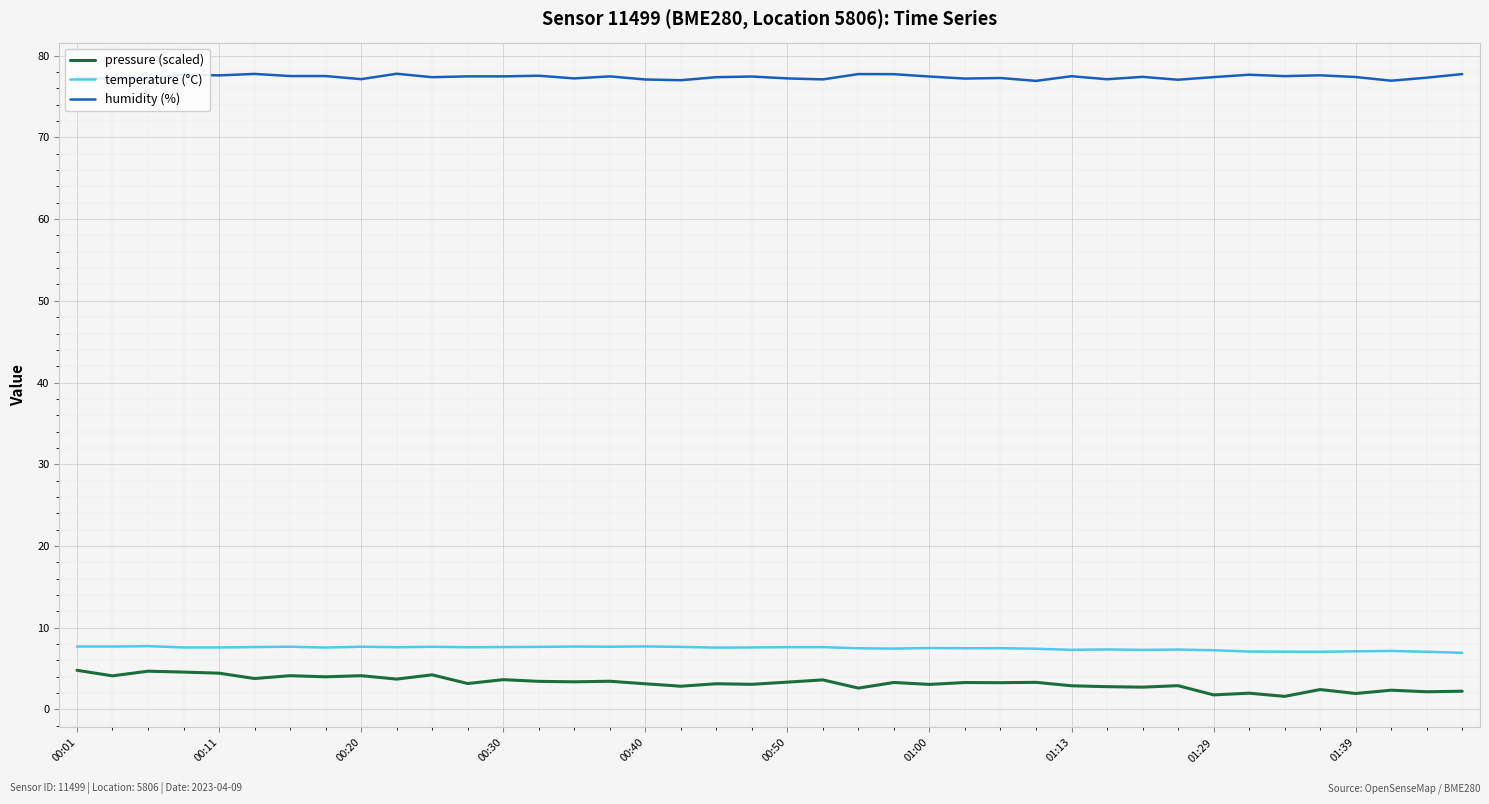

True or false: temperature (°C) and humidity (%) intersect in this chart.

False